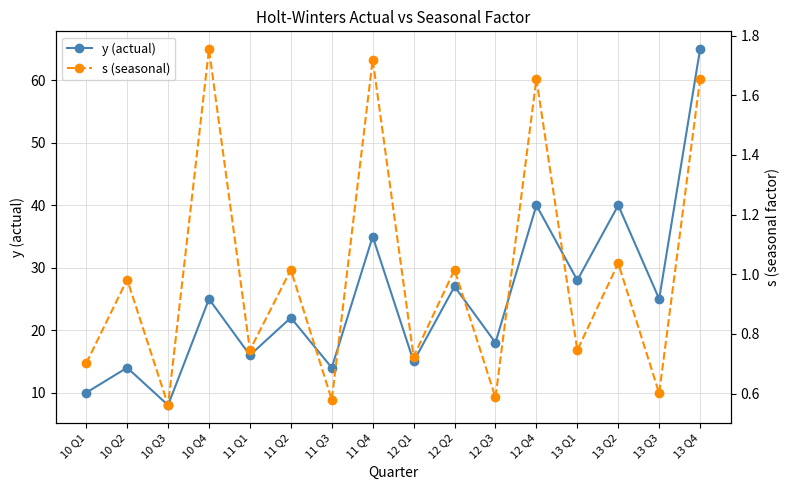

True or false: s (seasonal) and y (actual) cross at least once.

False